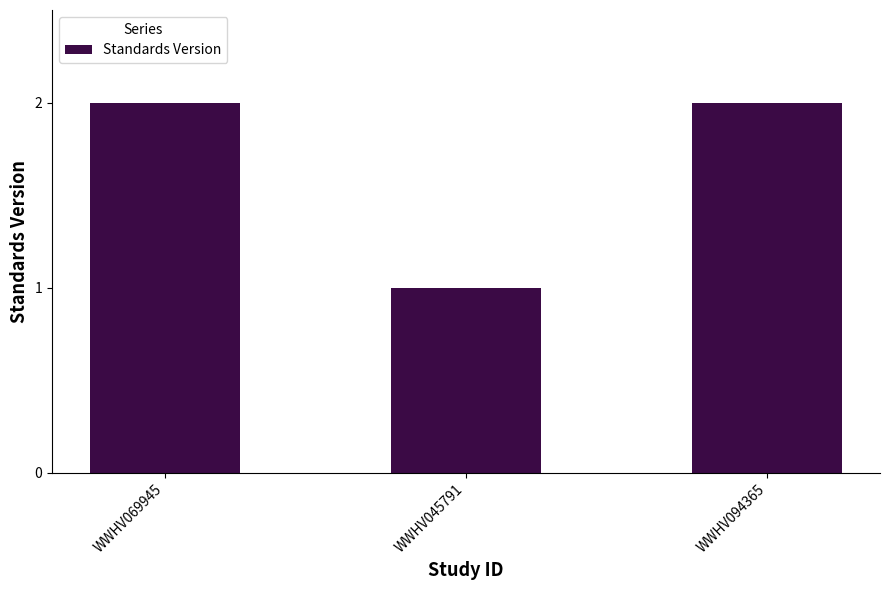

True or false: the data shows 0 at WWHV045791.

False